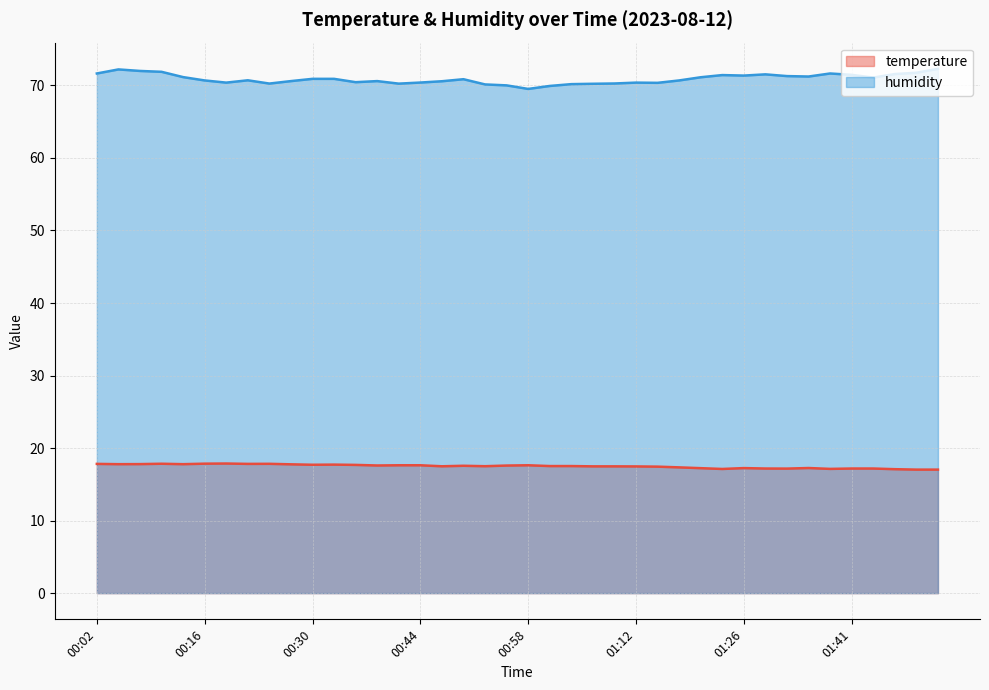

The temperature series shows 17.6 at 00:44. True or false?

True